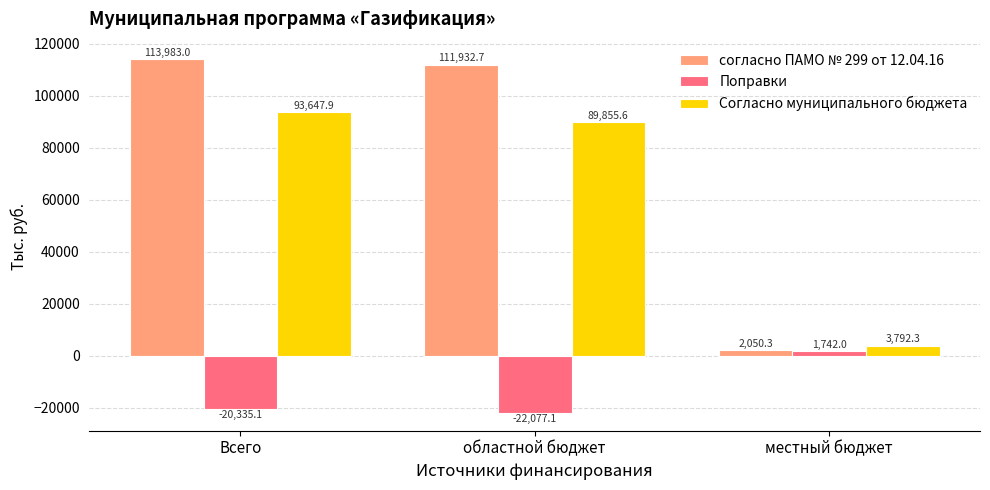

How many values in the Поправки series exceed -20335?

1